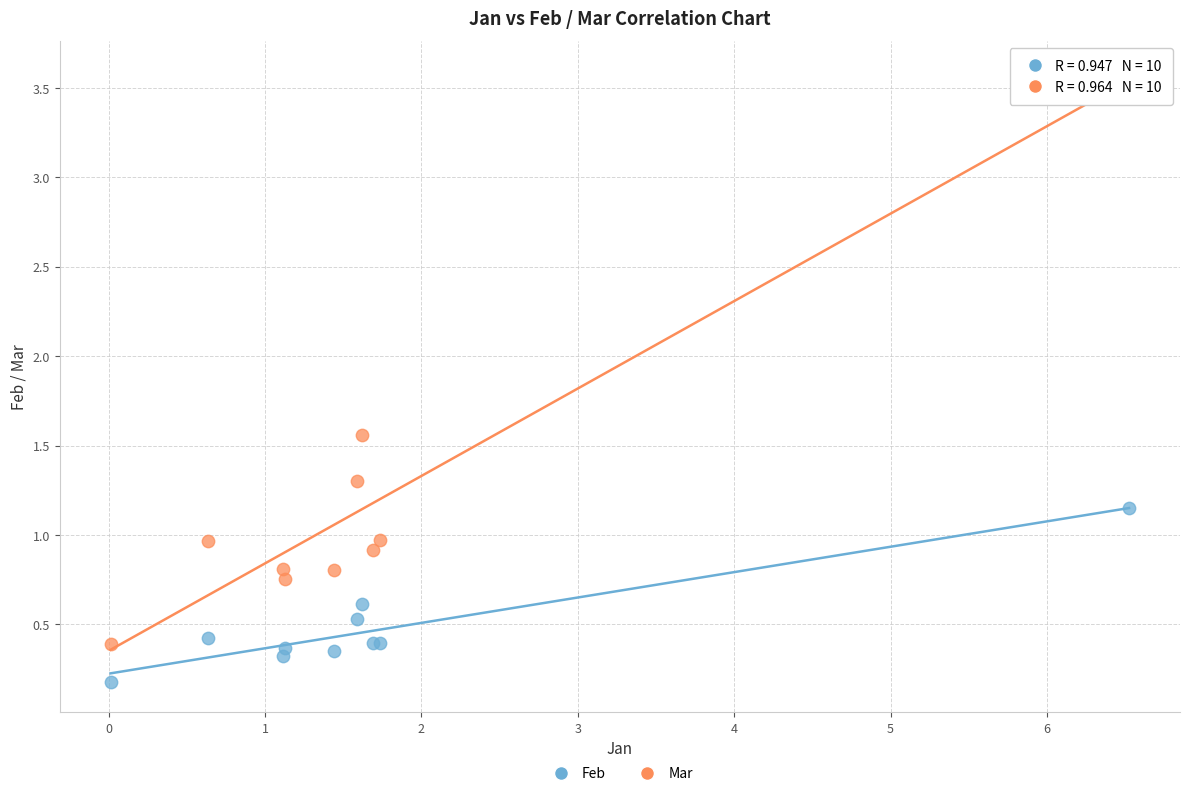

Which series contains the highest Y value?

Mar